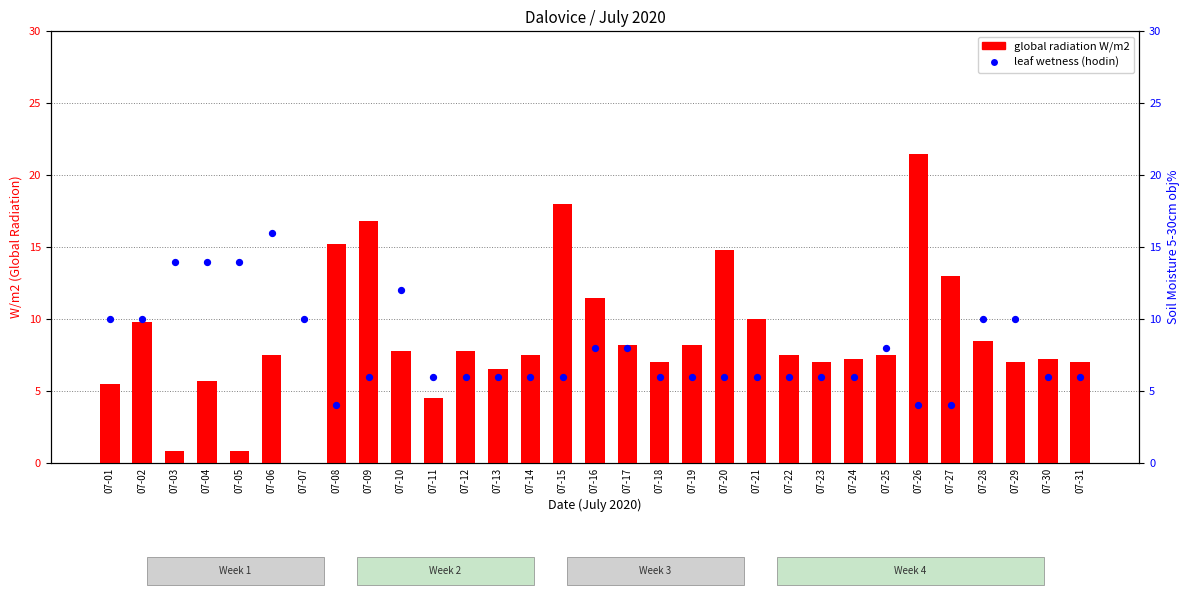

Which series reaches the minimum Y coordinate?

global radiation W/m2